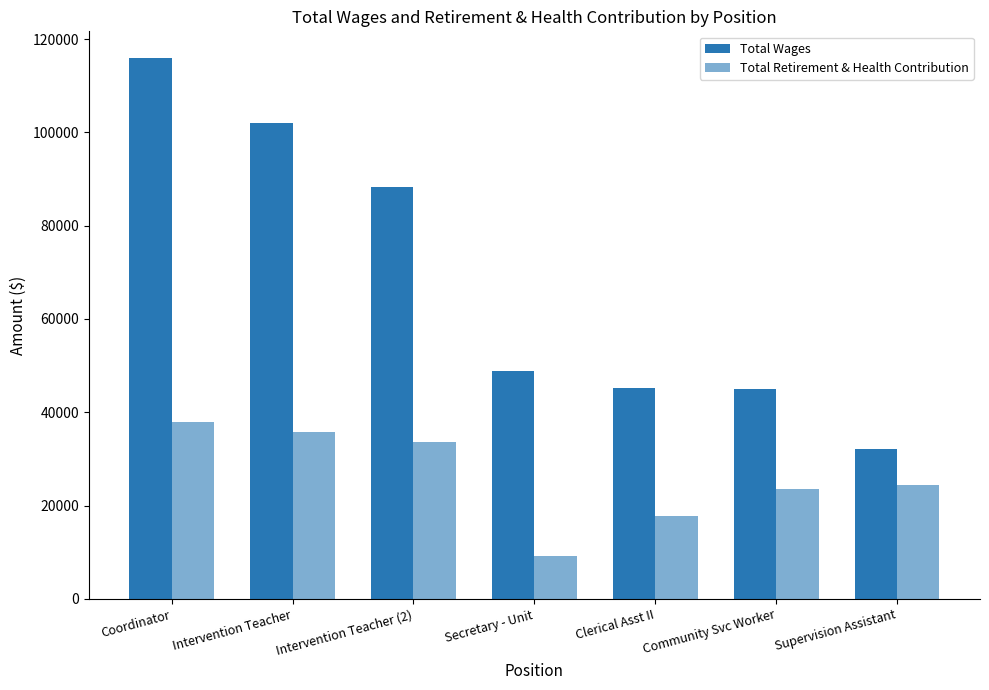

Which series changed the most between Intervention Teacher and Community Svc Worker?

Total Wages